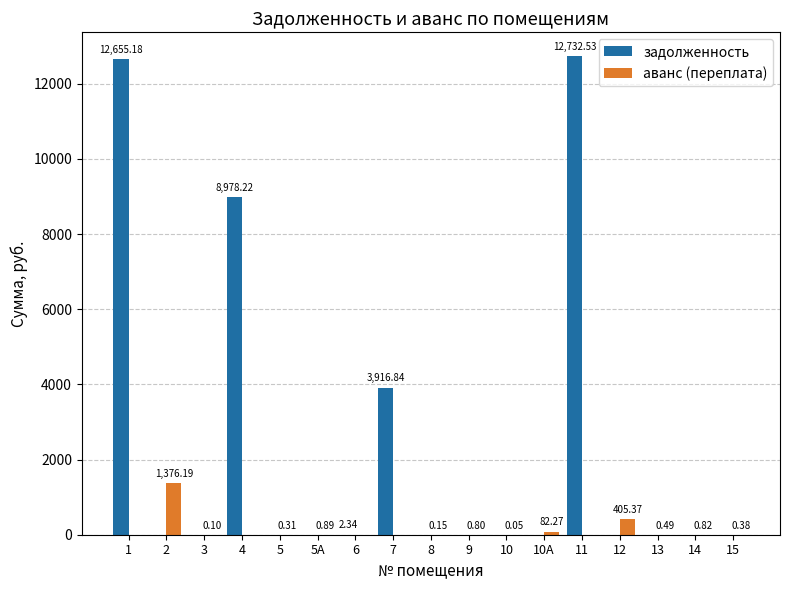

Which series changed the most between 10 and 11?

задолженность